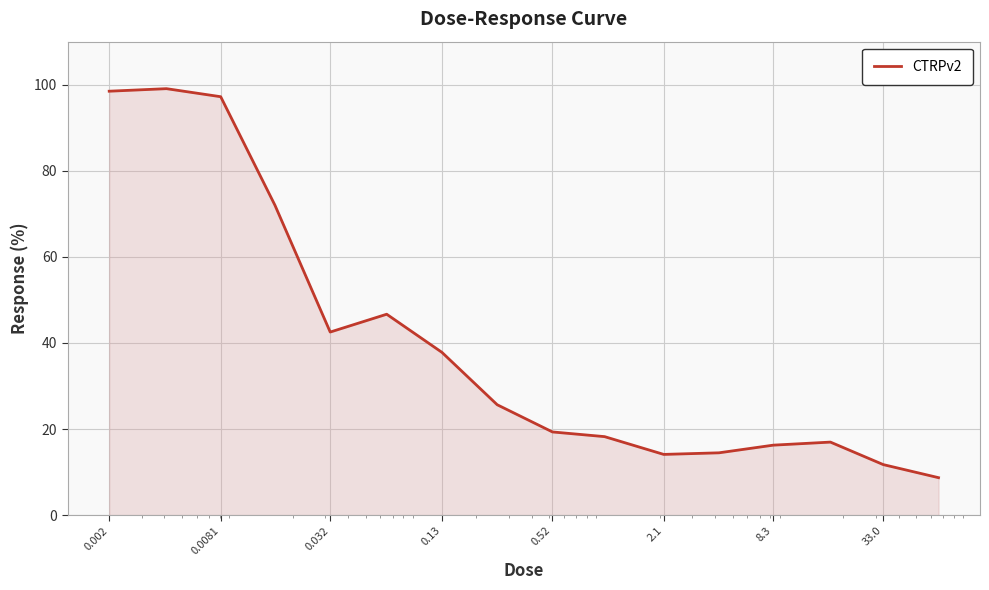

What is the average value?

39.9